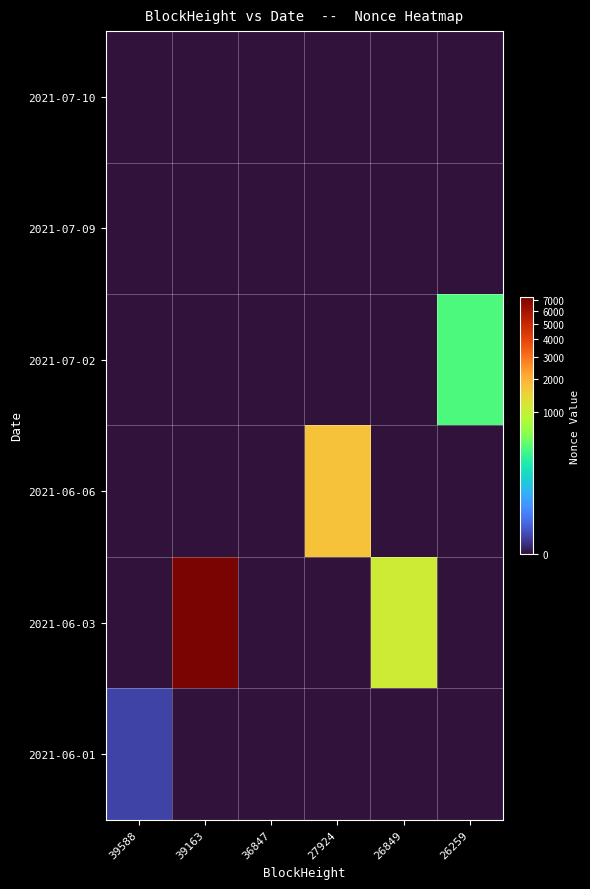

At which category is the sum across all series the highest?

39163